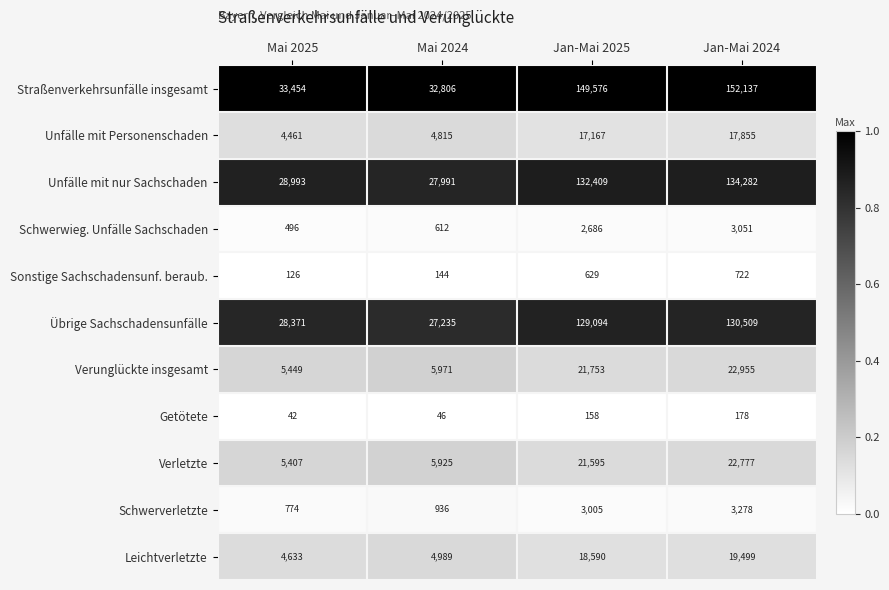

What is the greatest value displayed?

152137